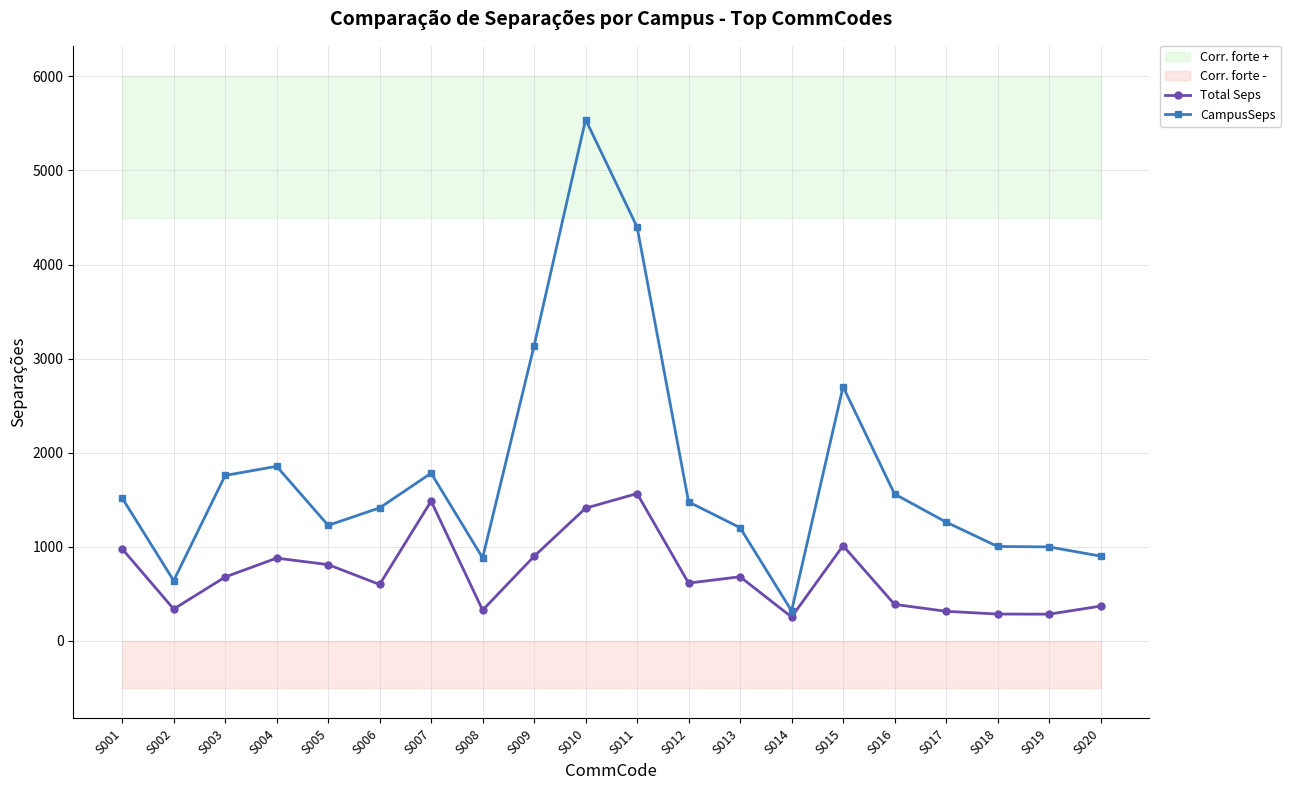

What is the approximate value of CampusSeps at S006?

1413.6